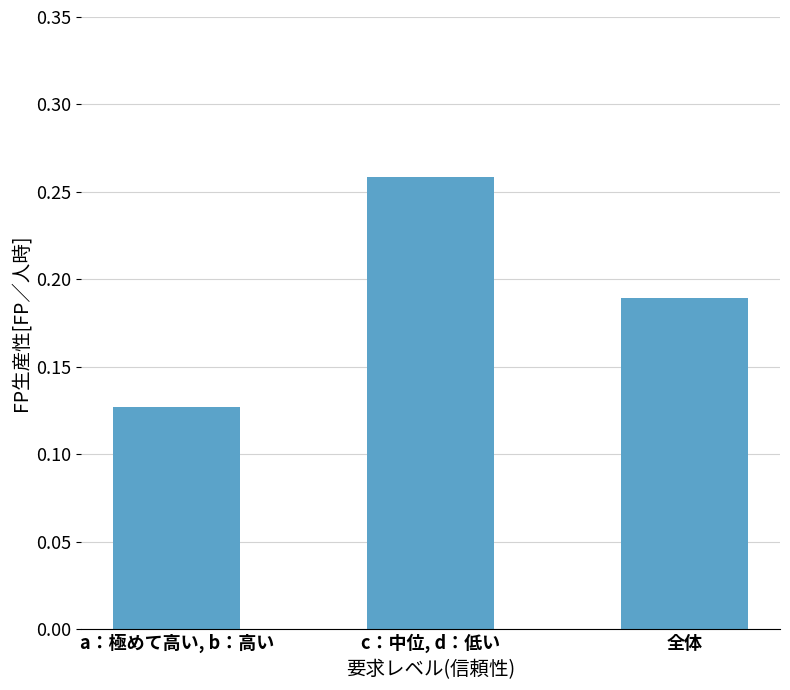

True or false: the data shows 0.1 at c：中位, d：低い.

False